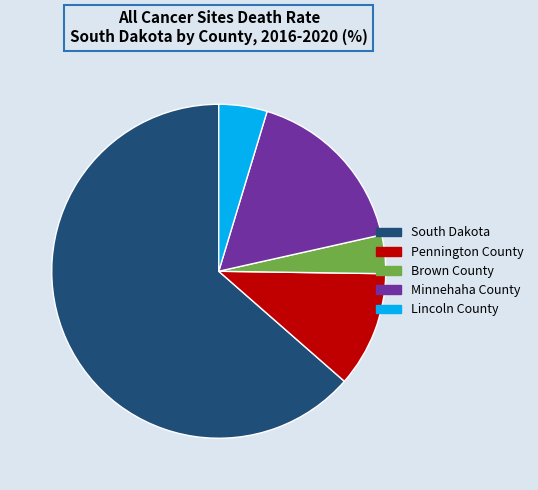

Is it true that Lincoln County is 10% of the pie?

False